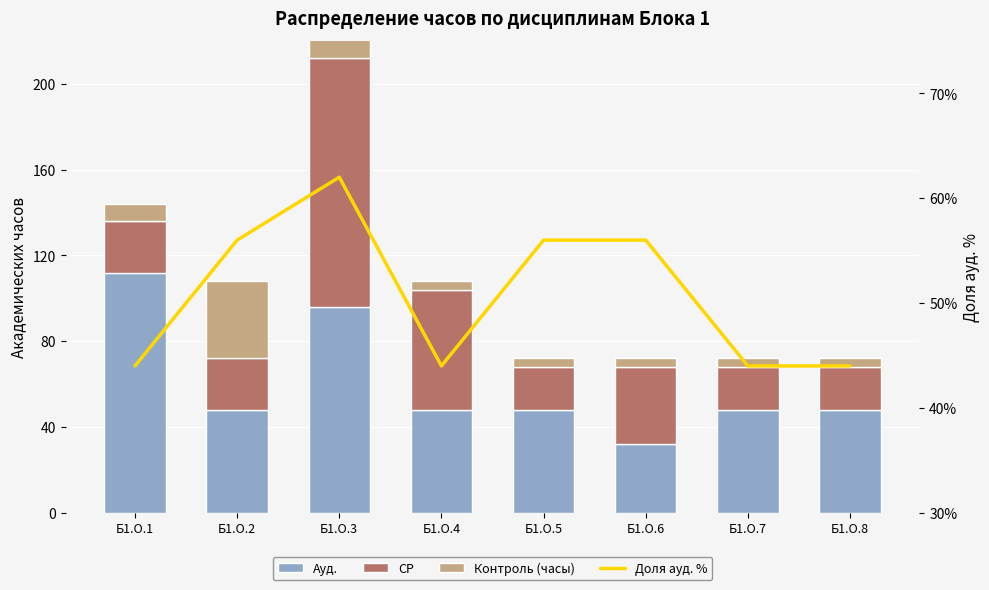

Reading left to right, what are all the values shown in this chart?

Ауд.: Б1.О.1=112	Б1.О.2=48	Б1.О.3=96	Б1.О.4=48	Б1.О.5=48	Б1.О.6=32	Б1.О.7=48	Б1.О.8=48
СР: Б1.О.1=24	Б1.О.2=24	Б1.О.3=116	Б1.О.4=56	Б1.О.5=20	Б1.О.6=36	Б1.О.7=20	Б1.О.8=20
Контроль (часы): Б1.О.1=8	Б1.О.2=36	Б1.О.3=40	Б1.О.4=4	Б1.О.5=4	Б1.О.6=4	Б1.О.7=4	Б1.О.8=4
Доля ауд. %: Б1.О.1=44	Б1.О.2=56	Б1.О.3=62	Б1.О.4=44	Б1.О.5=56	Б1.О.6=56	Б1.О.7=44	Б1.О.8=44